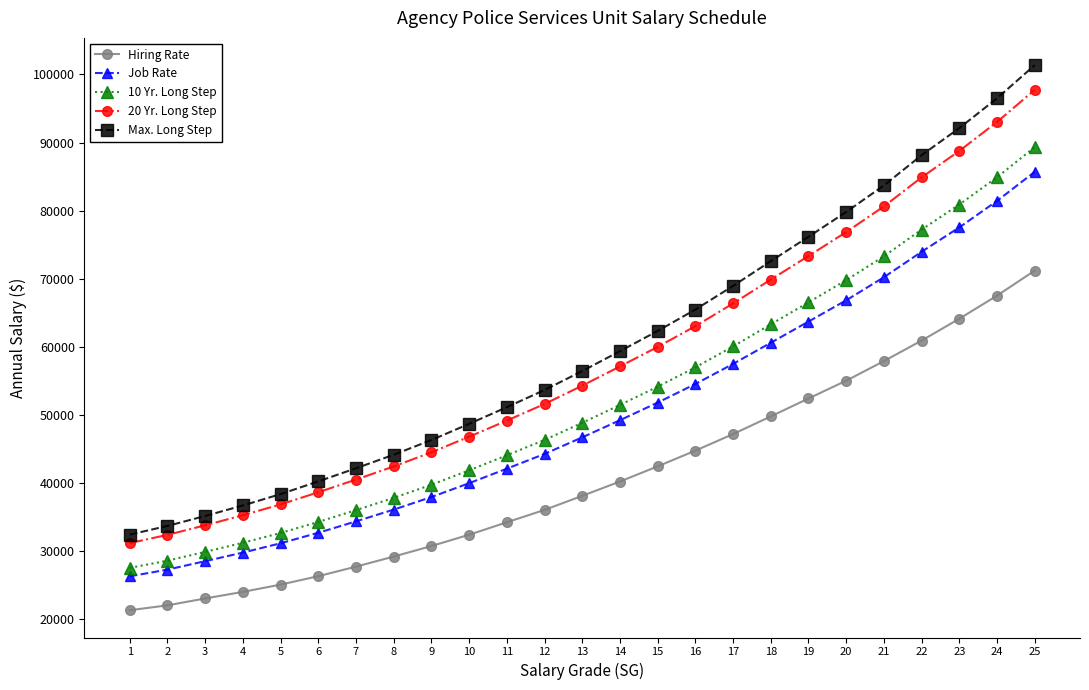

What are all the series names shown in the legend?

Hiring Rate, Job Rate, 10 Yr. Long Step, 20 Yr. Long Step, Max. Long Step